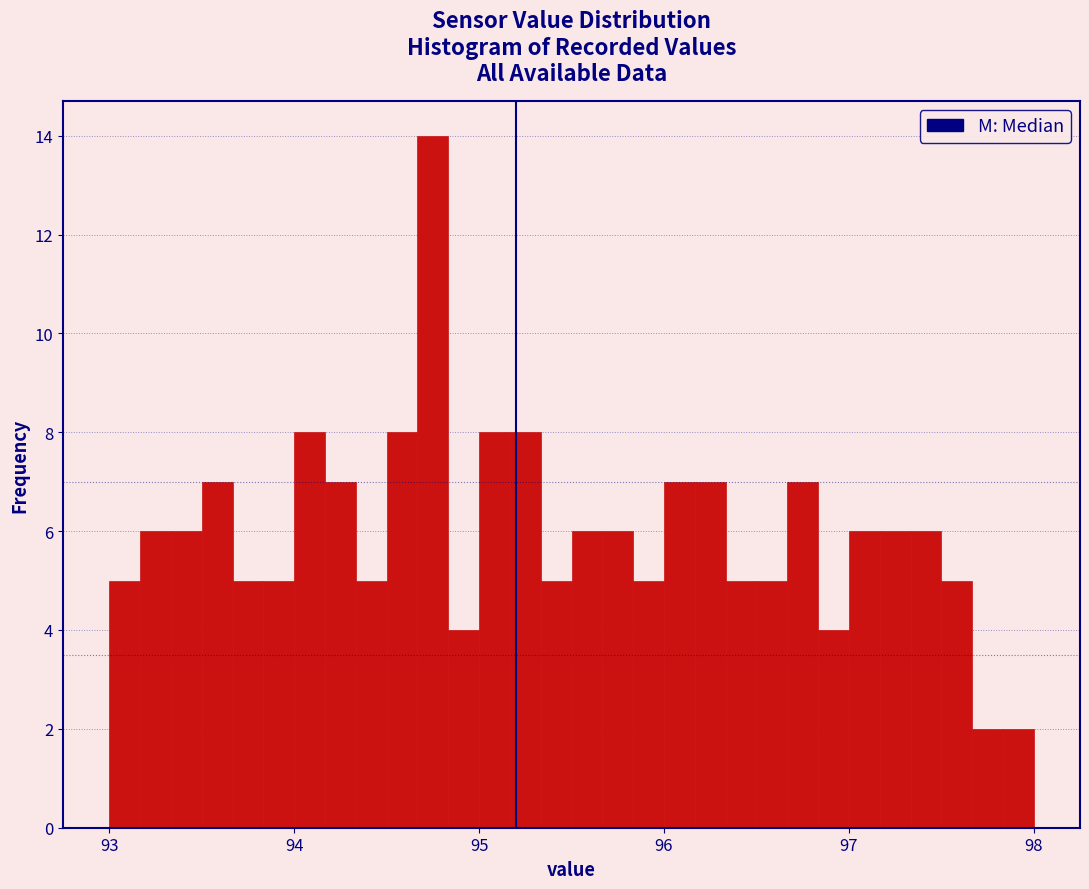

Around what value on the x-axis is the tallest bar? Give the approximate position of its centre, as read against the axis.

94.8